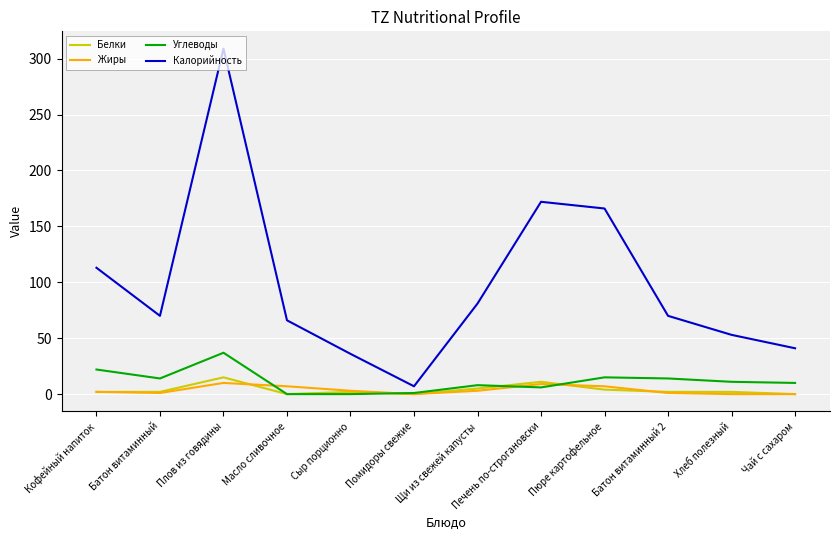

Which category has the highest value across all series?

Плов из говядины